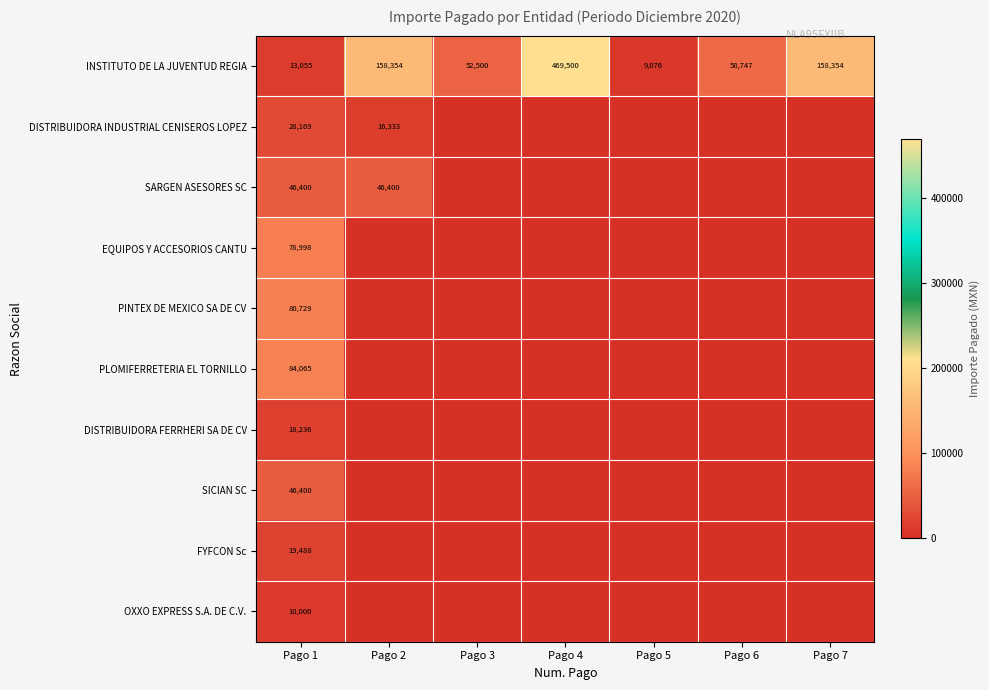

At which category is the sum across all series the highest?

Pago 4